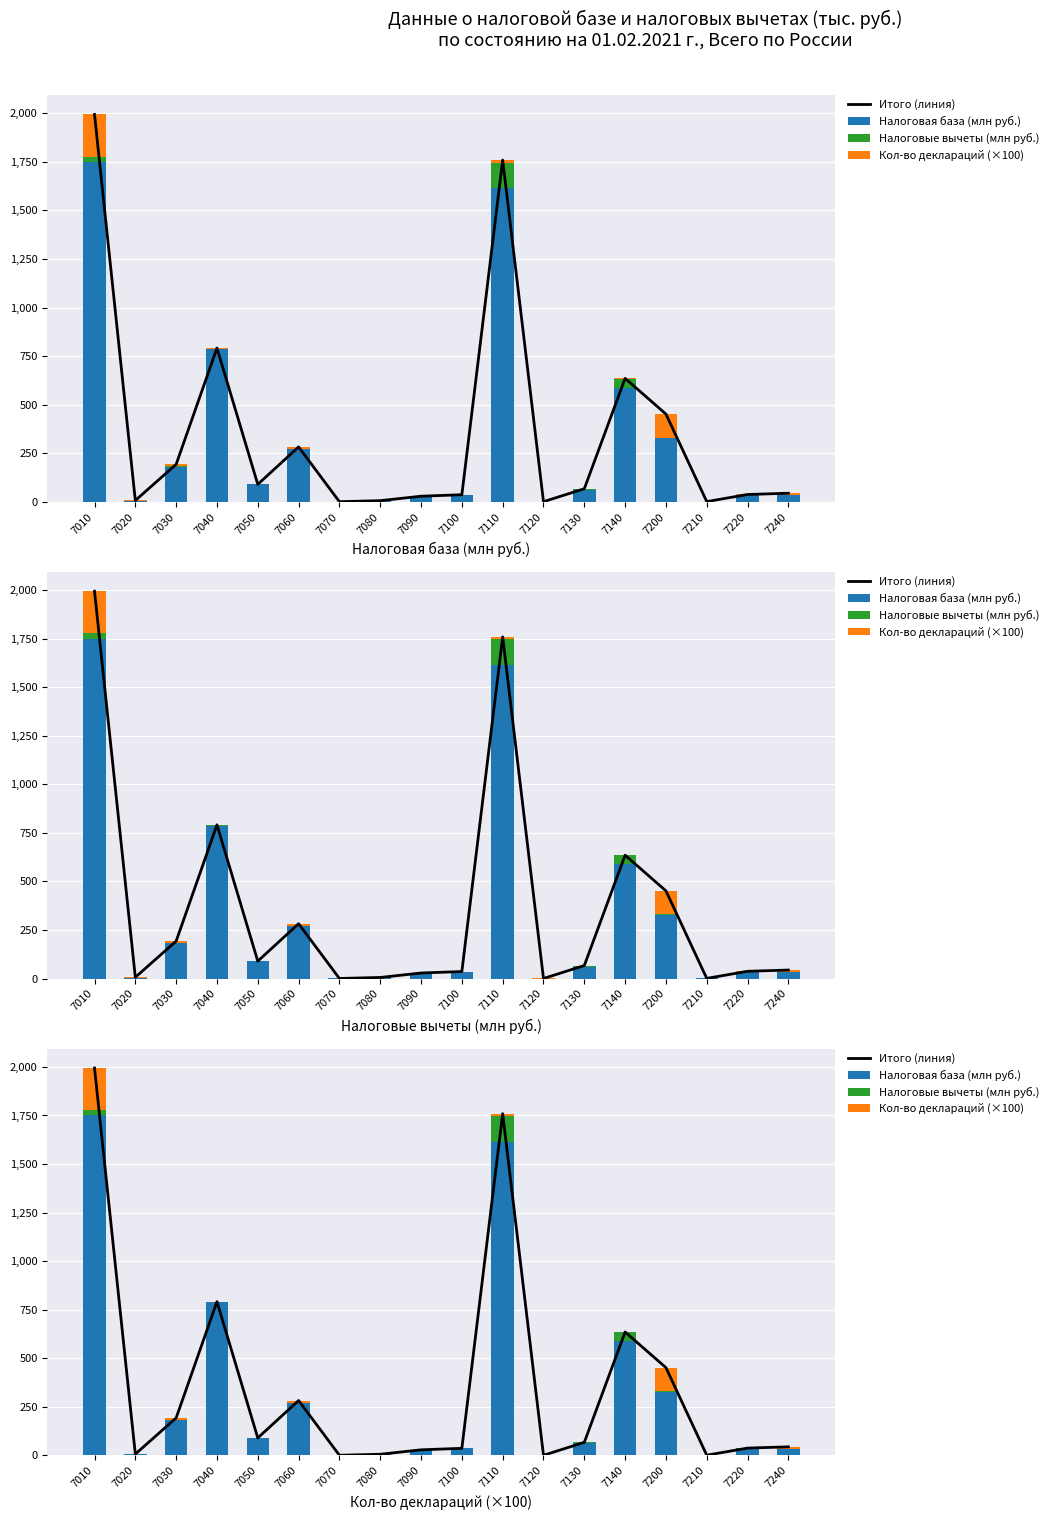

What are all the series names shown in the legend?

Итого (линия), Налоговая база (млн руб.), Налоговые вычеты (млн руб.), Кол-во деклараций (×100)